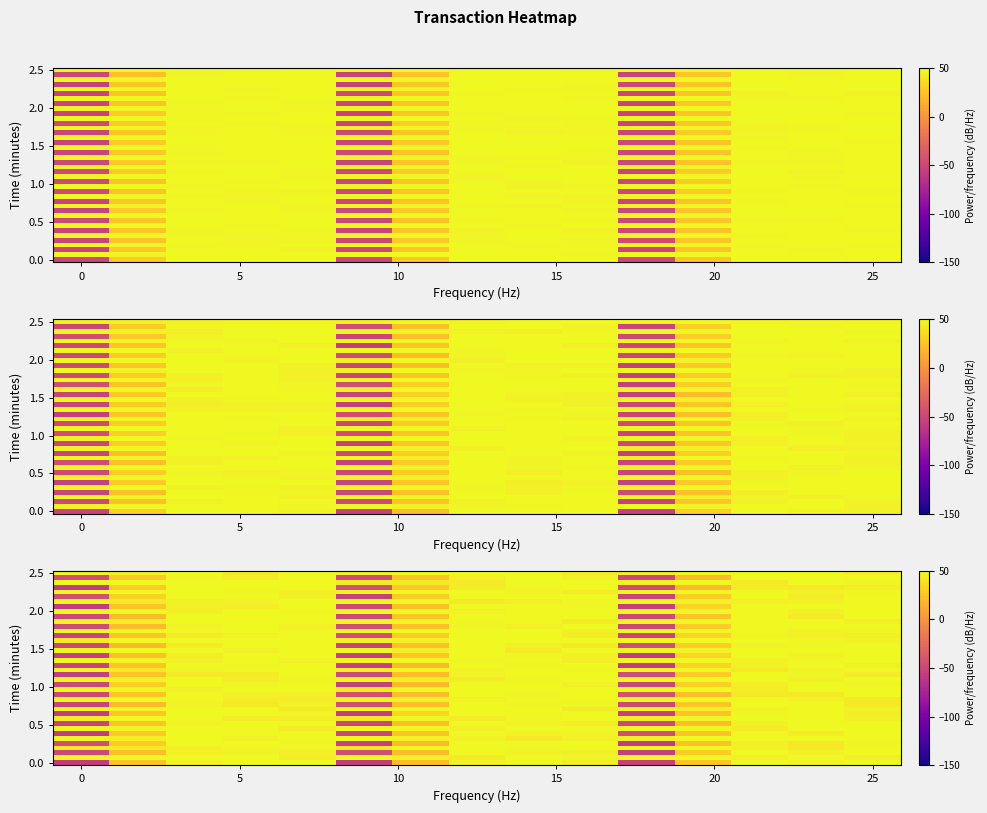

Count the number of categories in the chart.

15